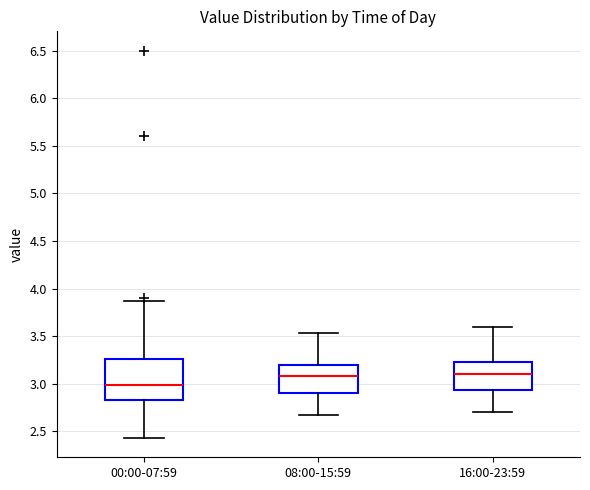

Reading left to right, transcribe this box plot: for each box, give where its median line is, the range the box spans, and where its two whiskers end, as read against the y-axis. The values are not printed on the chart, so give them approximately, as read against the axis.

00:00-07:59: median 3.00, box 2.85 to 3.25, whiskers 2.45 to 3.85
08:00-15:59: median 3.10, box 2.90 to 3.20, whiskers 2.65 to 3.55
16:00-23:59: median 3.10, box 2.95 to 3.25, whiskers 2.70 to 3.60